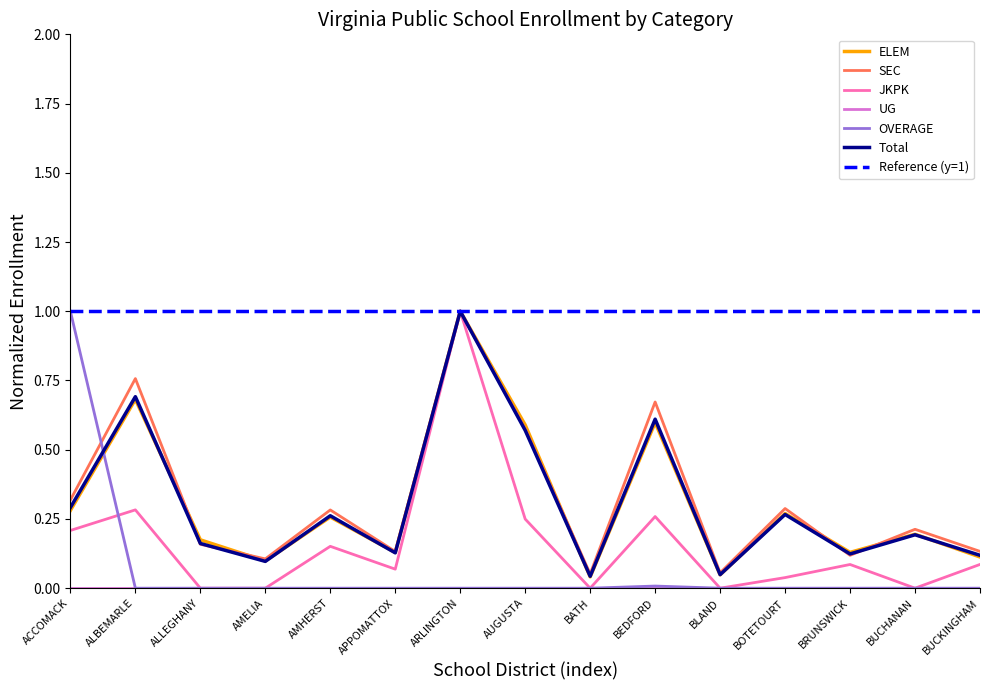

Which category has the highest value across all series?

ARLINGTON